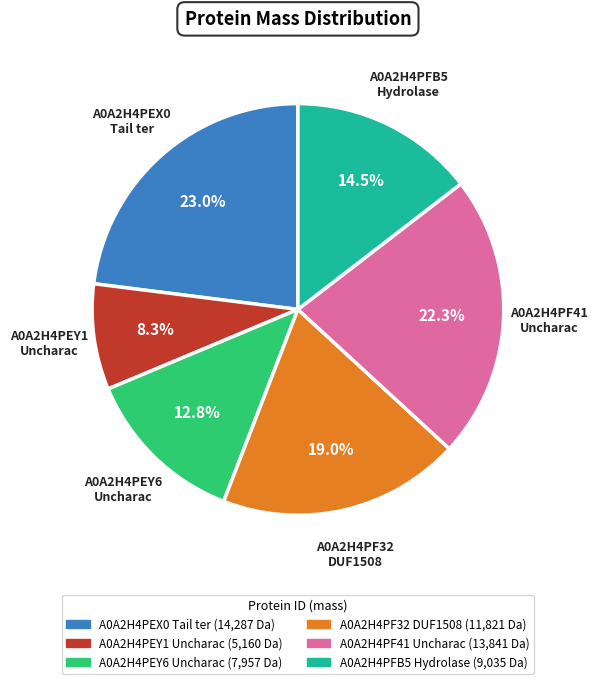

Do A0A2H4PF41 Uncharac and A0A2H4PFB5 Hydrolase together represent more than half of the pie?

No